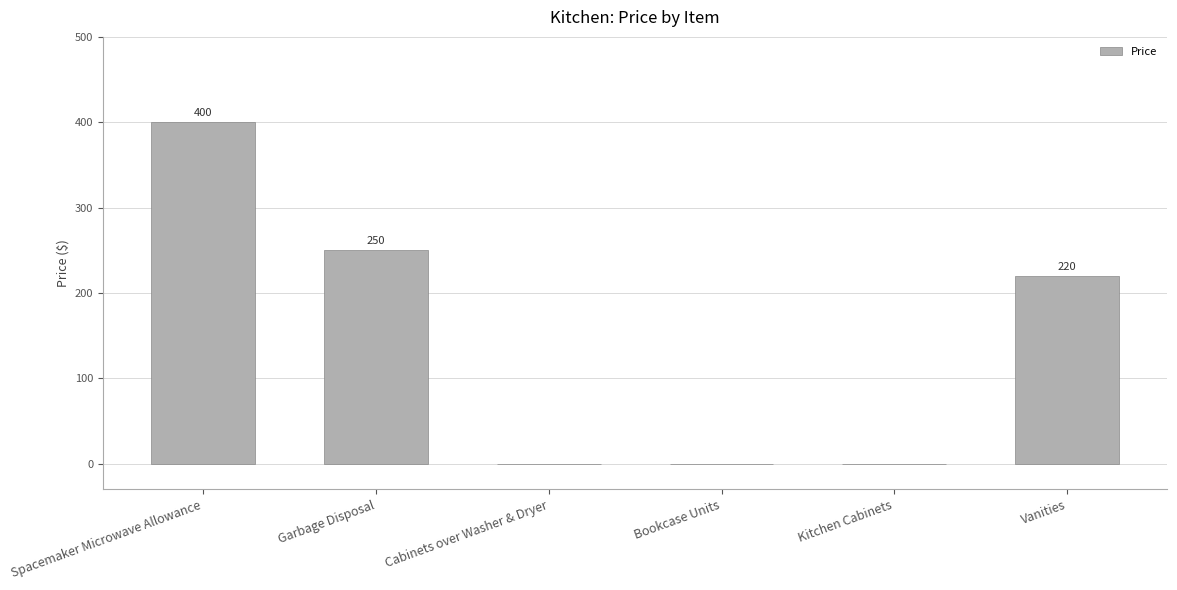

What is the greatest value displayed?

400